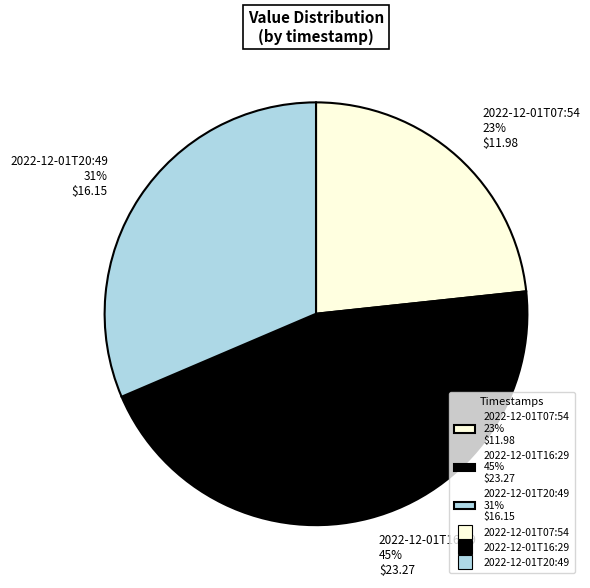

Which slice is the smallest?

2022-12-01T07:54